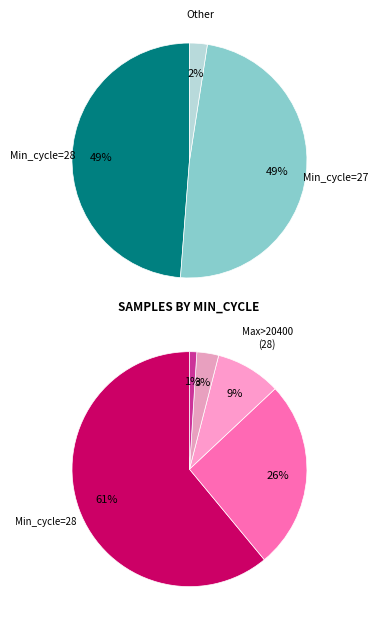

Is it true that 28 is 1% of the pie?

False